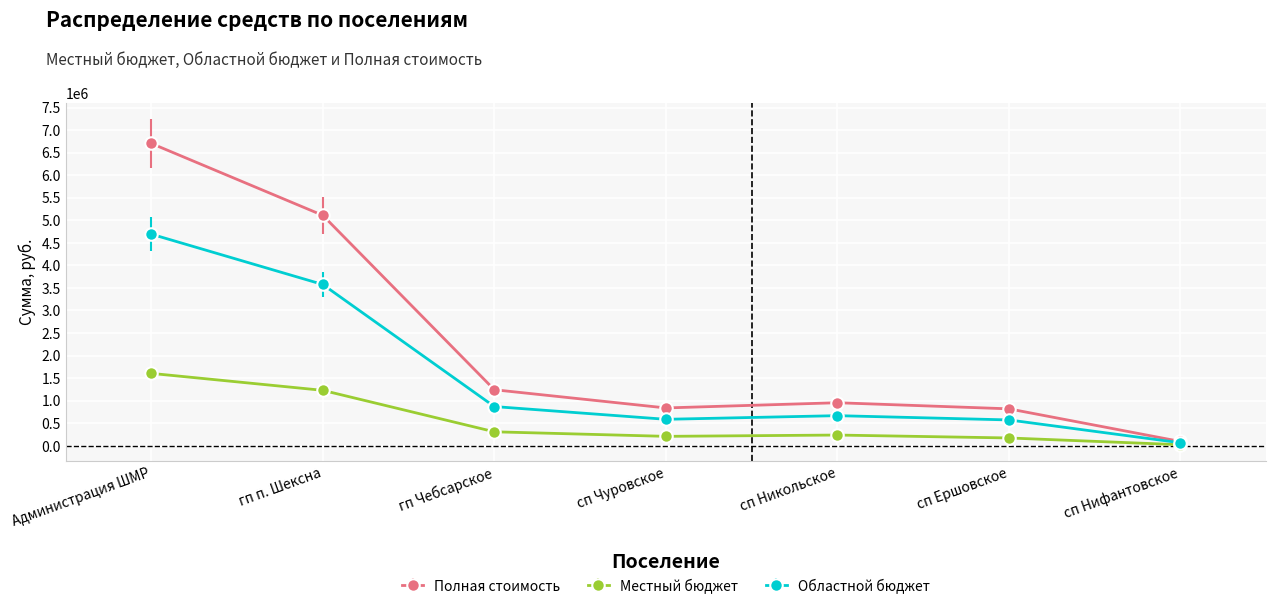

How many data points in Областной бюджет are above 668614?

4